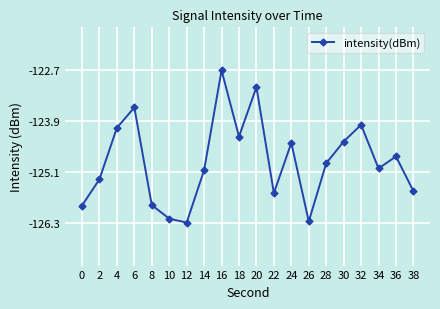

Which has a higher value, 12 or 22?

22